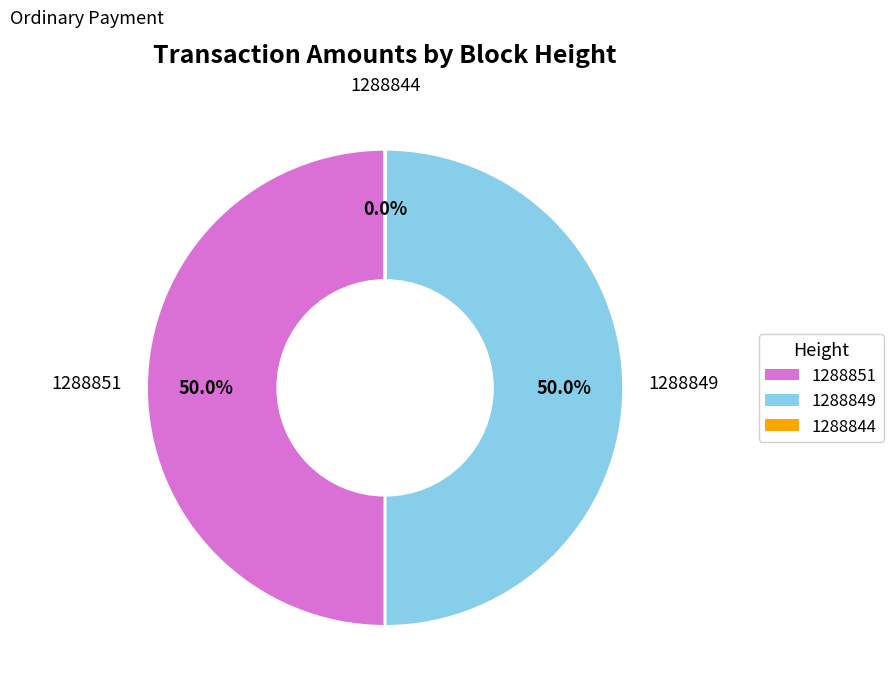

What percentage is NOT represented by 1288851?

50.0%